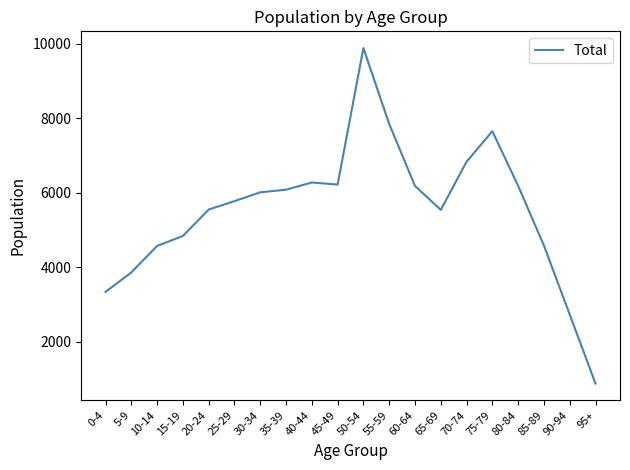

True or false: the data shows 7359 at 85-89.

False